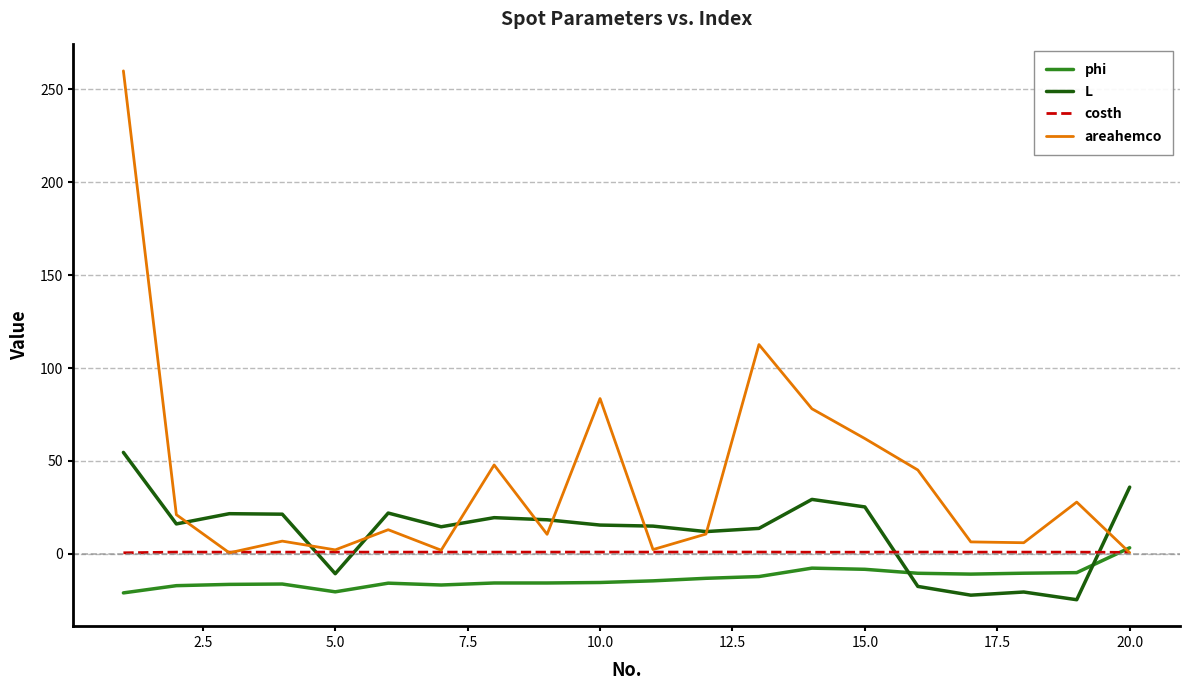

Which series has the largest range (max minus min)?

areahemco